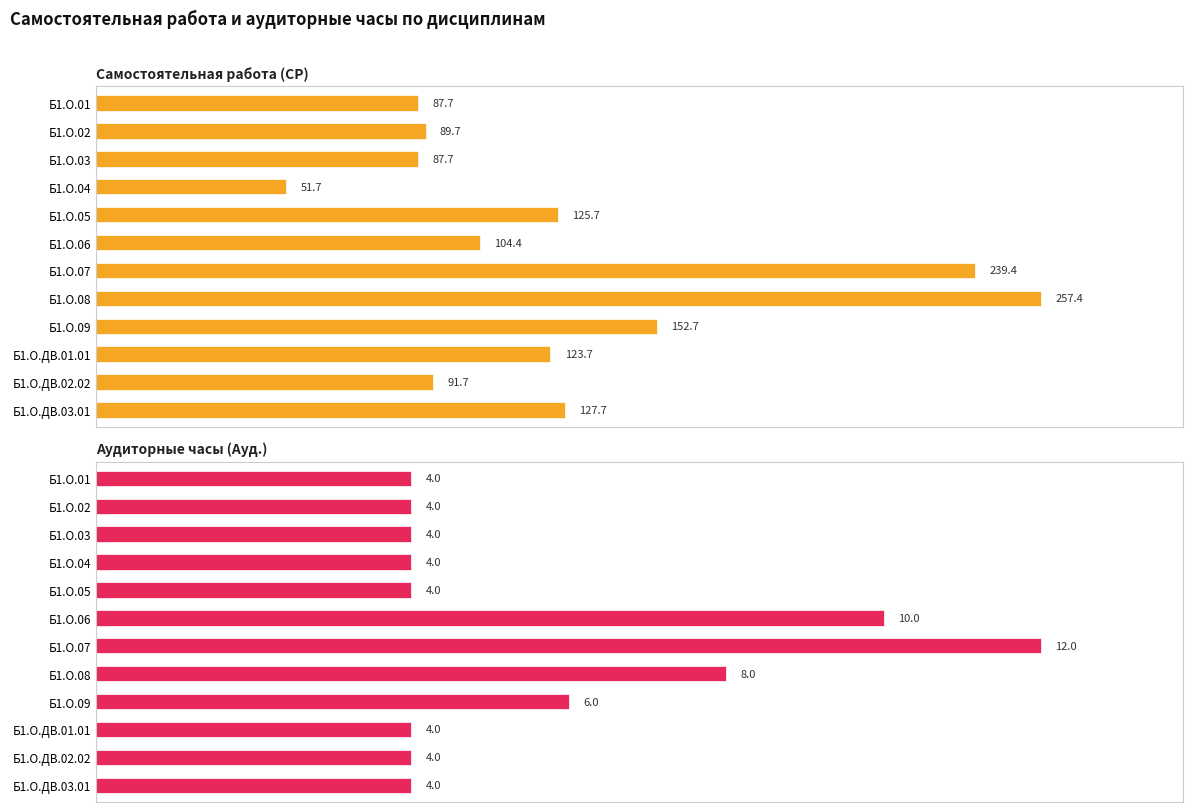

True or false: Аудиторные часы (Ауд.) has a value of 56.7 at 11.

False